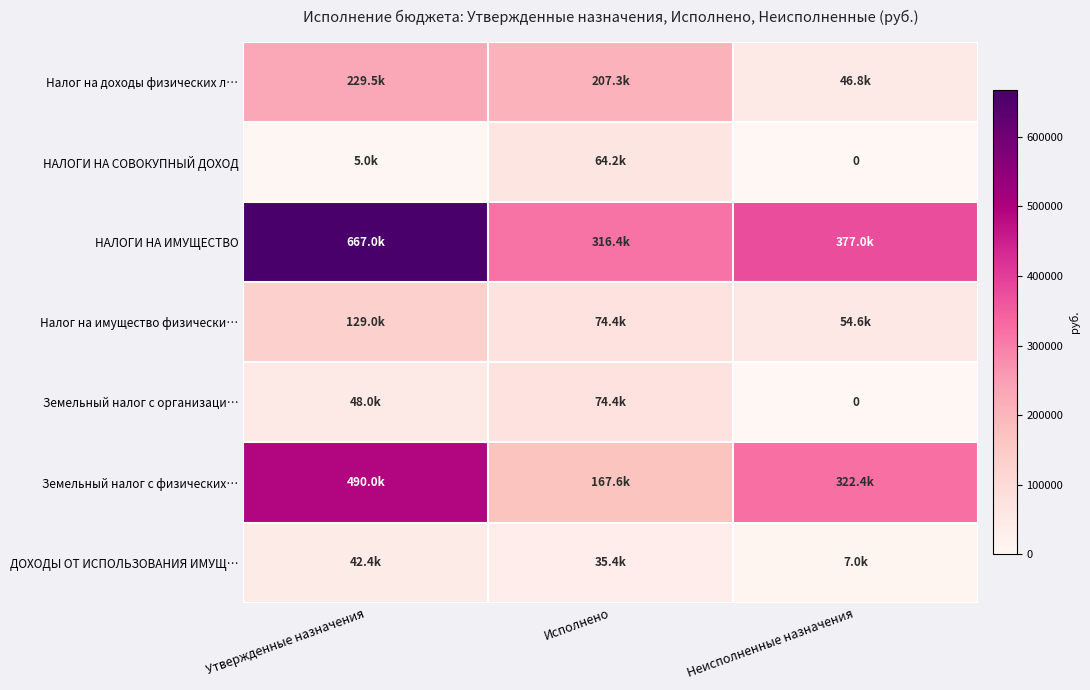

Which series changed the most between Исполнено and Неисполненные назначения?

Налог на доходы физических л…